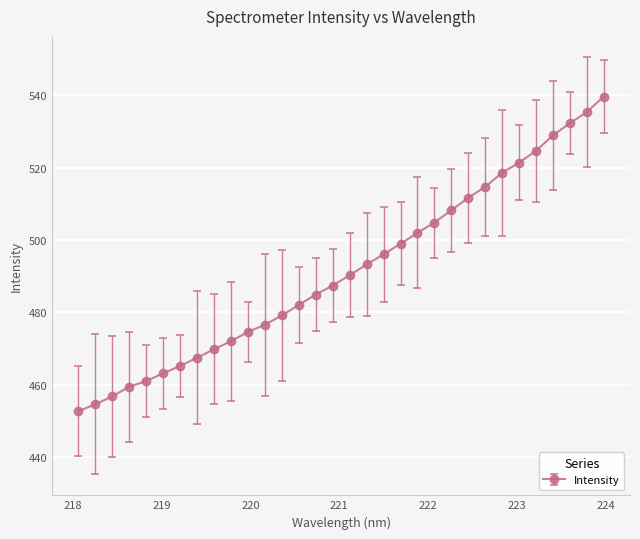

How many lines are shown in the chart?

1